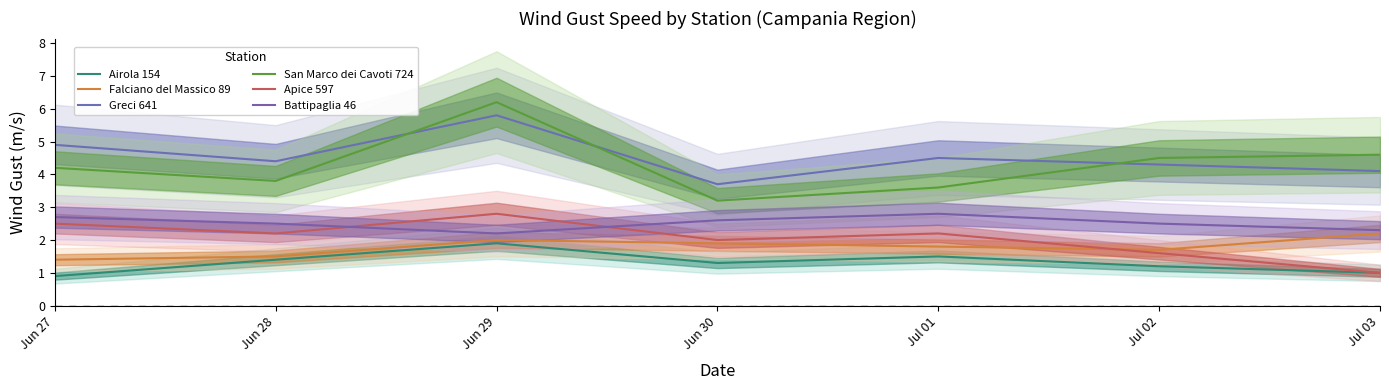

Rank the series by their maximum value, from highest to lowest.

San Marco dei Cavoti 724, Greci 641, Apice 597, Battipaglia 46, Falciano del Massico 89, Airola 154